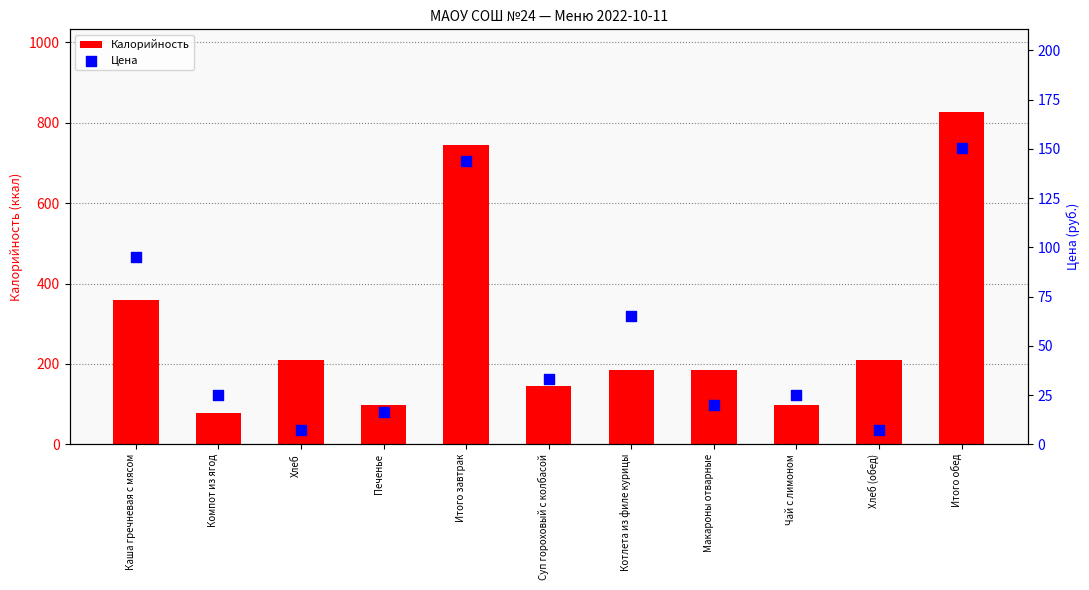

Which series contains the highest Y value?

Калорийность